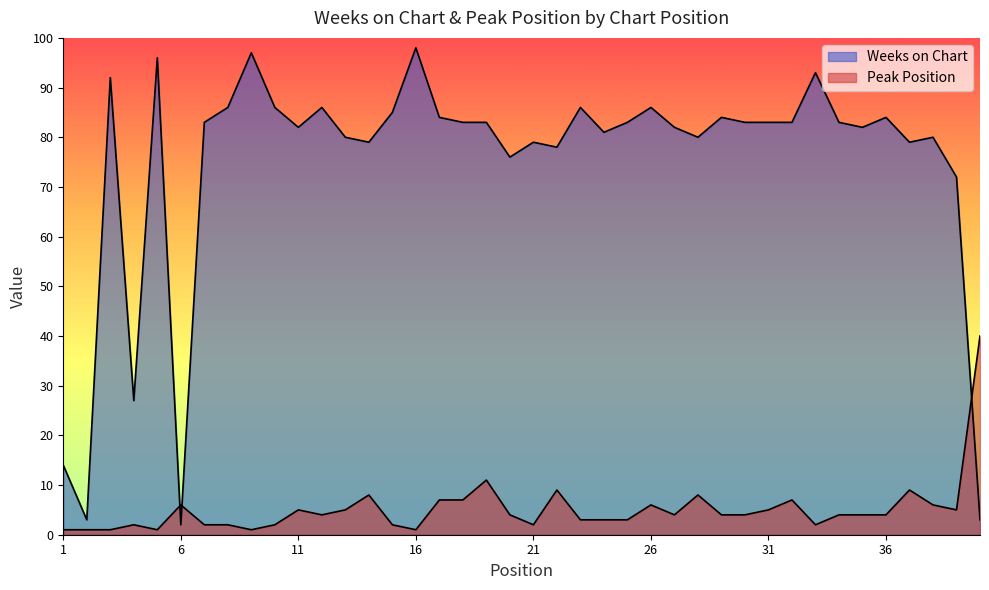

Between 23 and 16, which is larger?

16